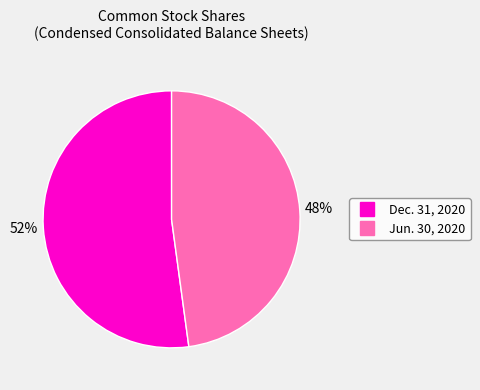

To the nearest percent, what is the difference between the largest and smallest slice percentages?

4%